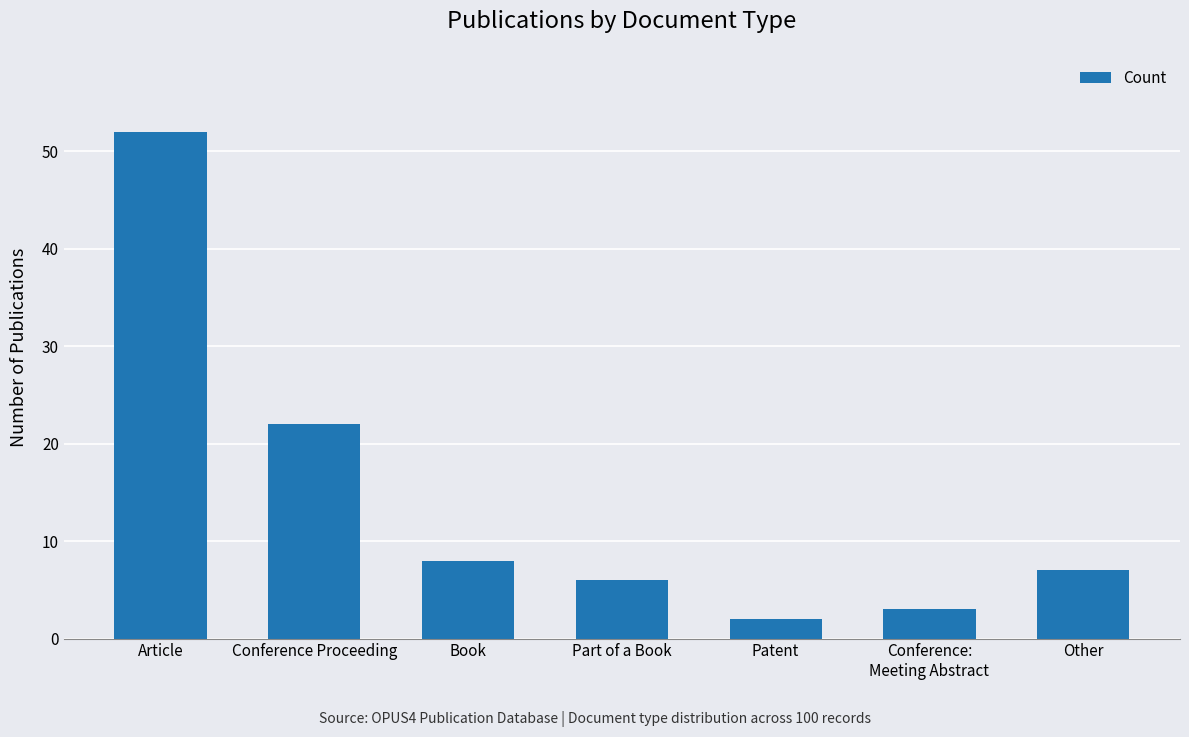

How many values are below 7?

3